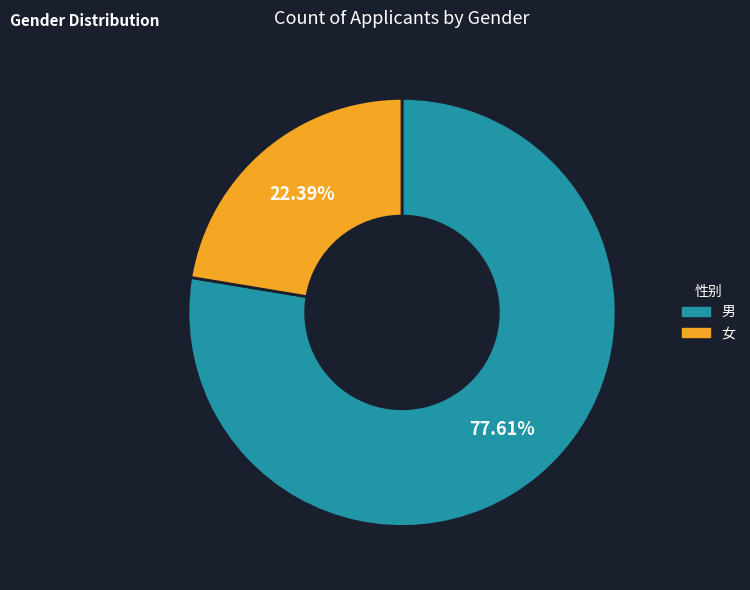

To the nearest percent, what is the average slice percentage?

50%